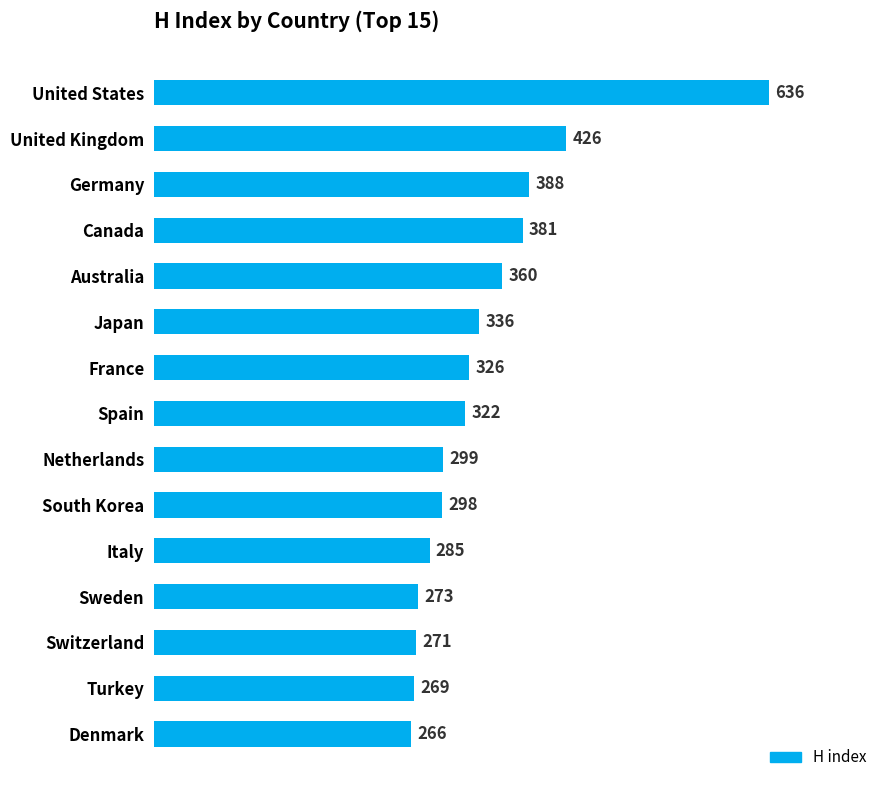

Where is the data nearest to the value 451?

United Kingdom